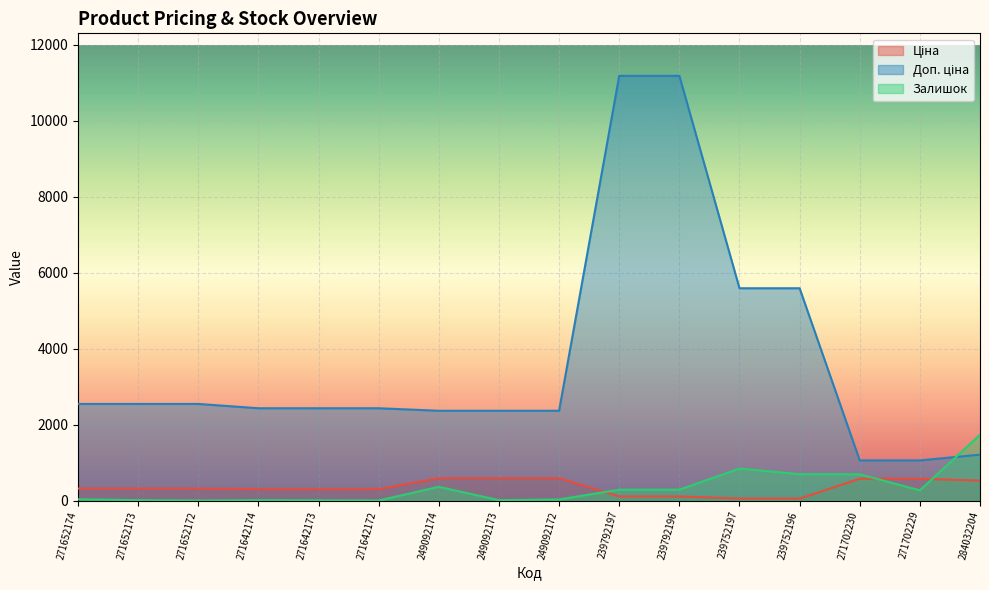

Which series has the largest total across all categories?

Доп. ціна